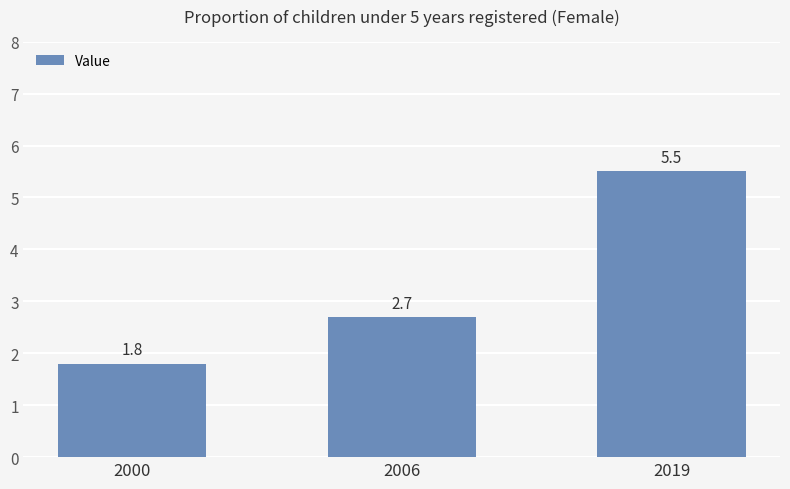

The chart shows a value of 5.5 at 2019. True or false?

True